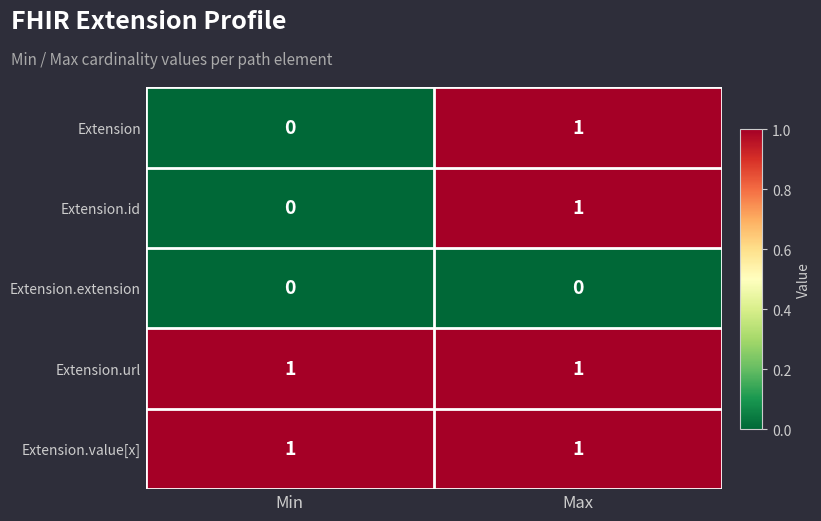

The Extension.value[x] series shows 2 at Min. True or false?

False